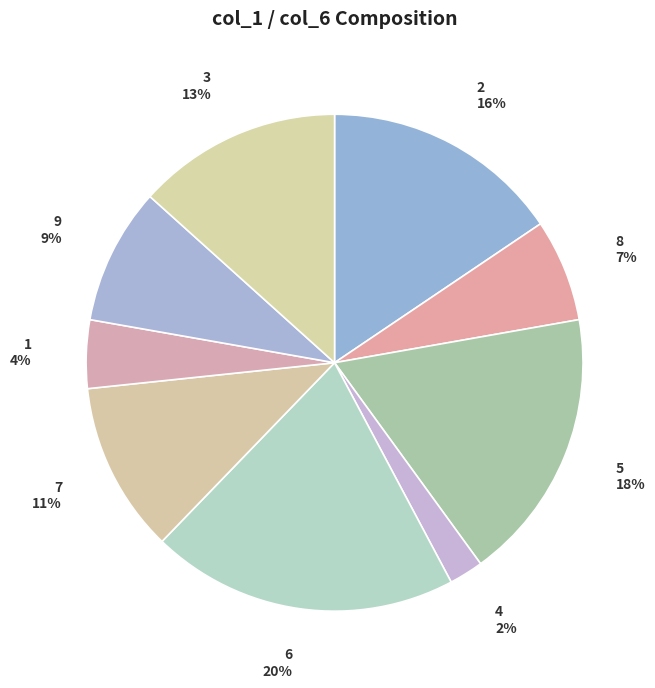

What is the smallest slice in the pie chart?

4